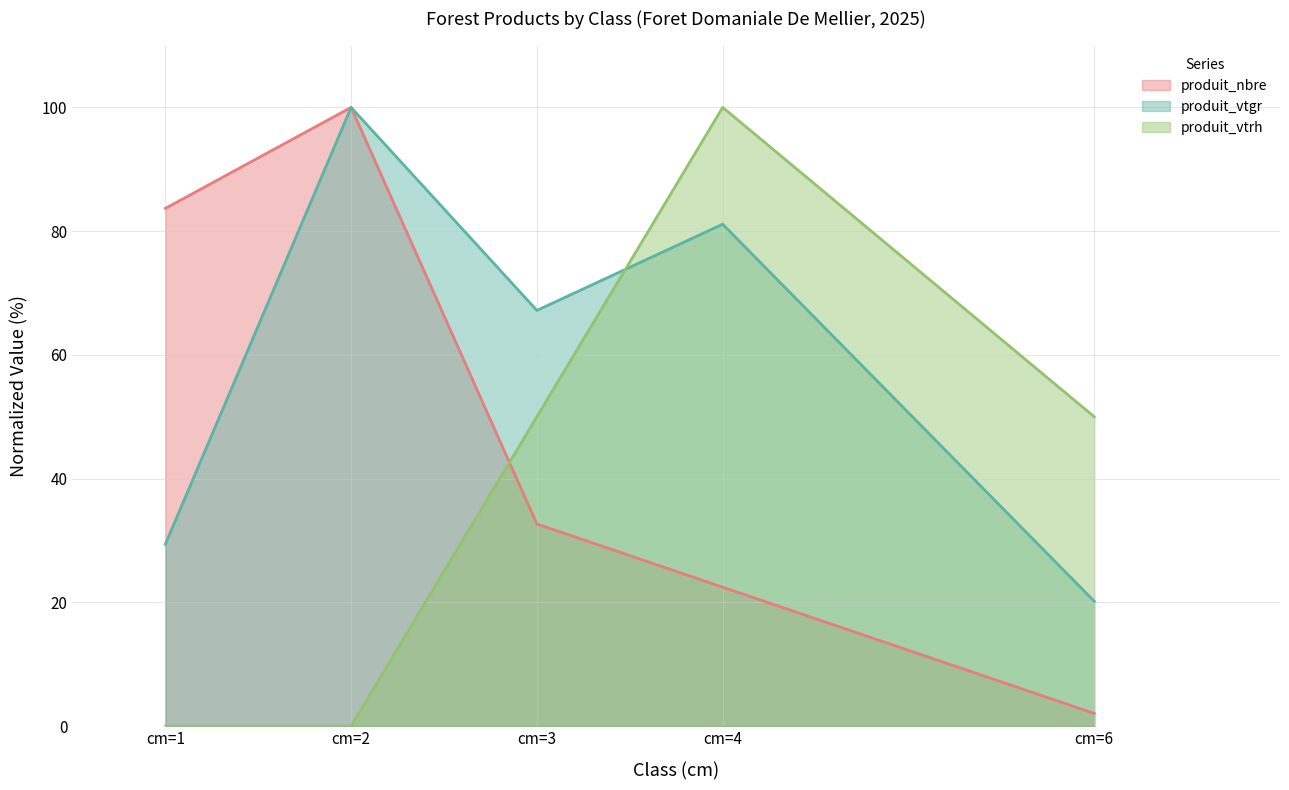

Where does the produit_vtgr series first go above 67?

cm=2